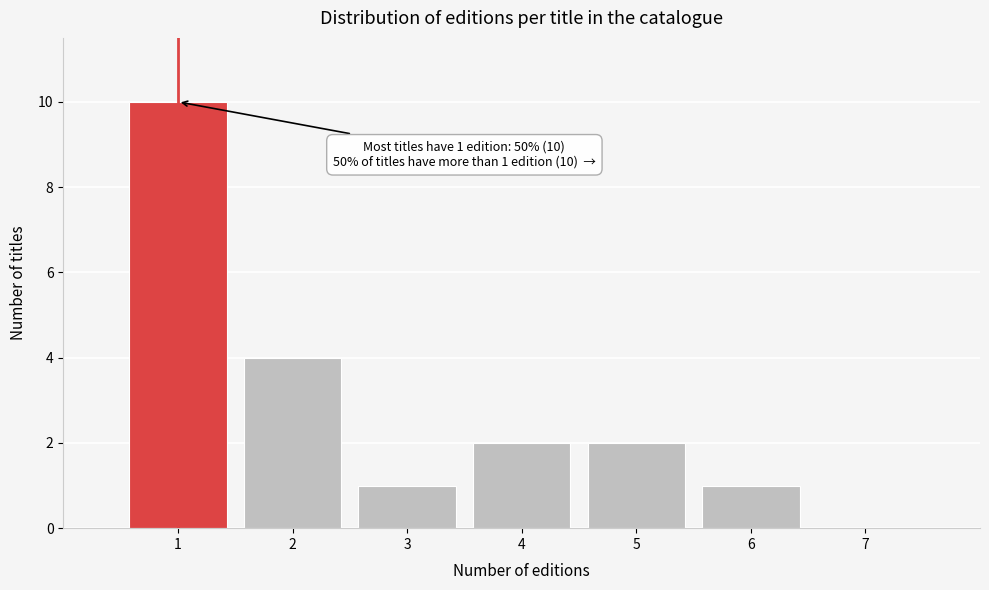

Which range on the x-axis has the tallest bar?

0.5 to 1.5